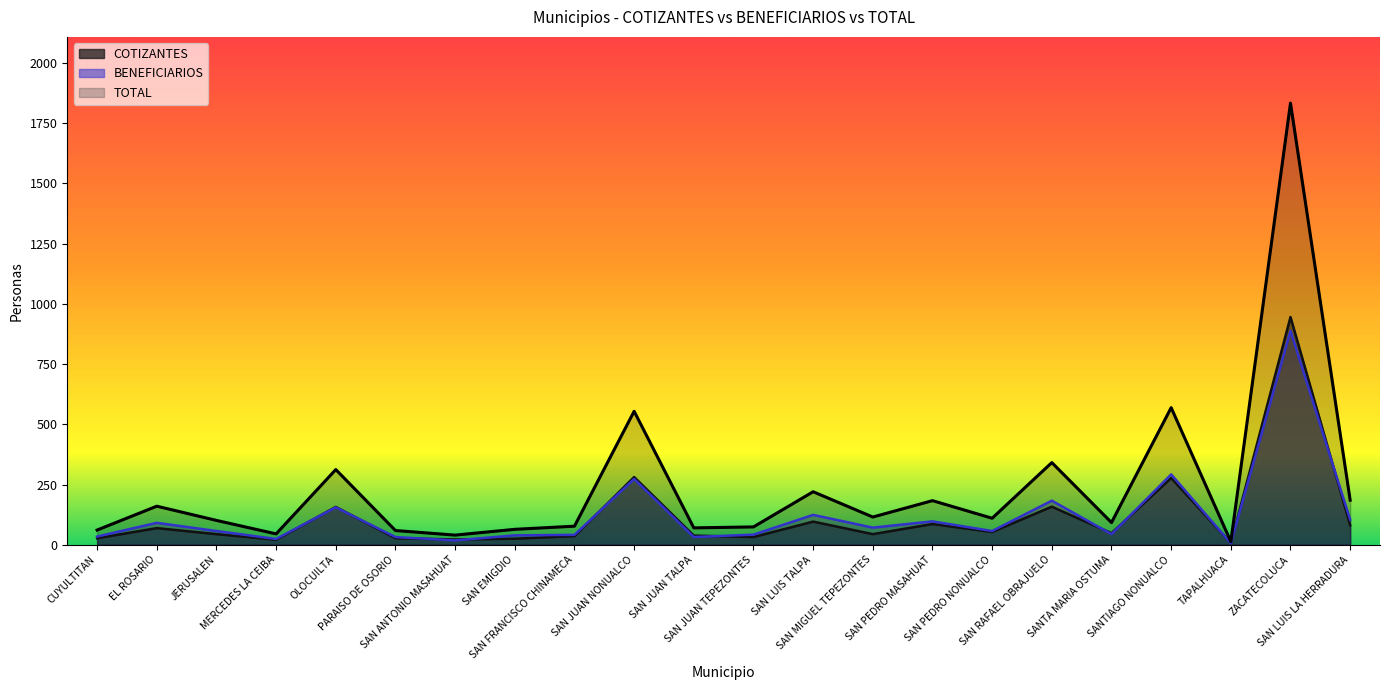

How many data points are above 110?

10